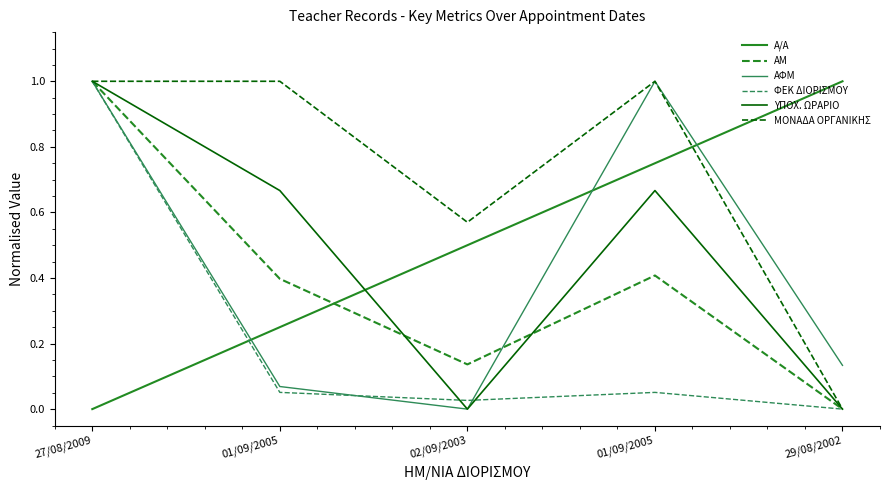

Which series has the widest spread of values?

Α/Α